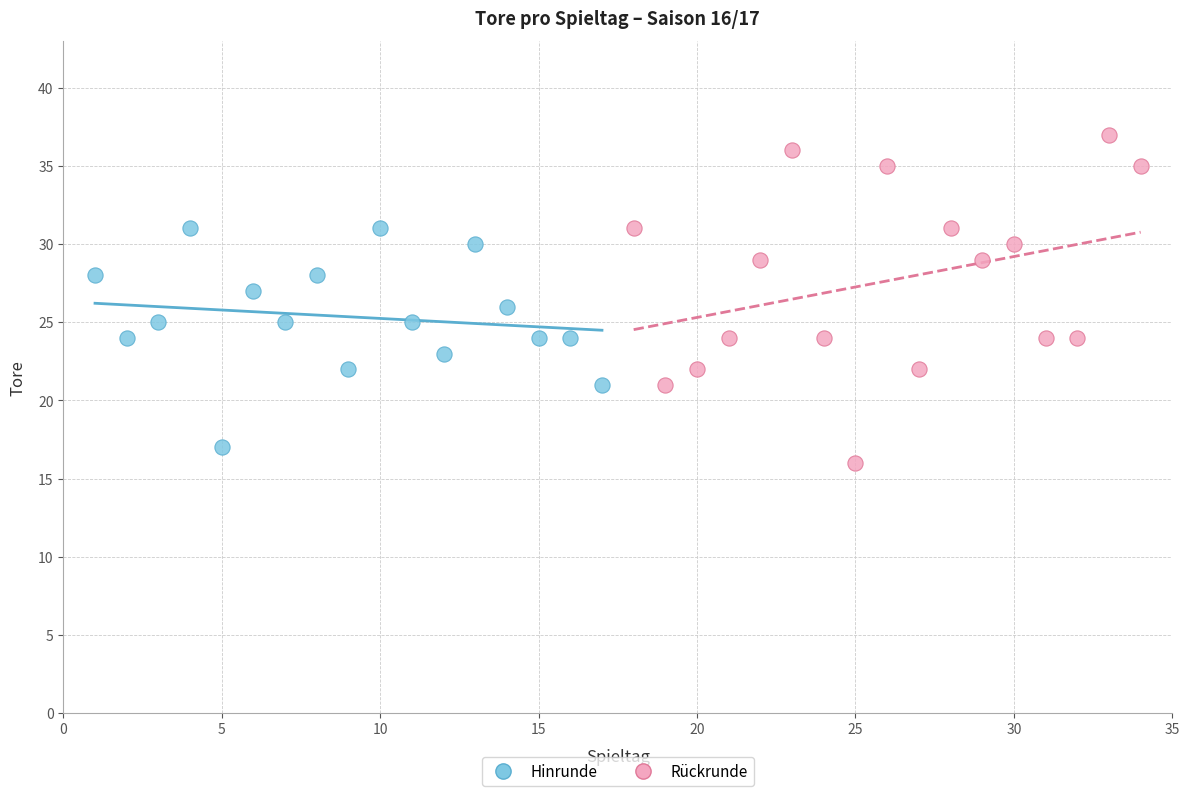

Which series has the largest Y range (max minus min)?

Rückrunde